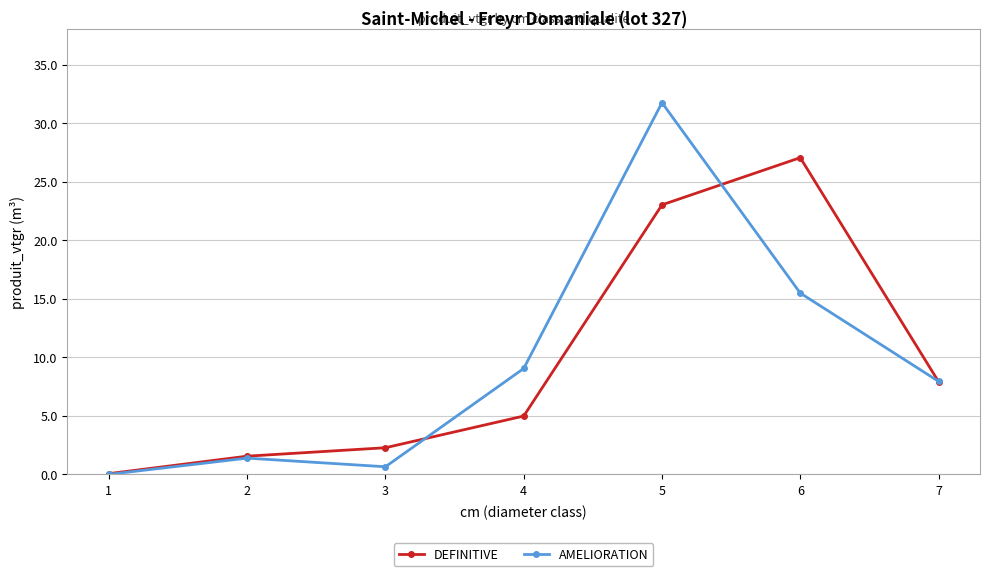

Between 1 and 4, which series saw the biggest shift?

AMELIORATION